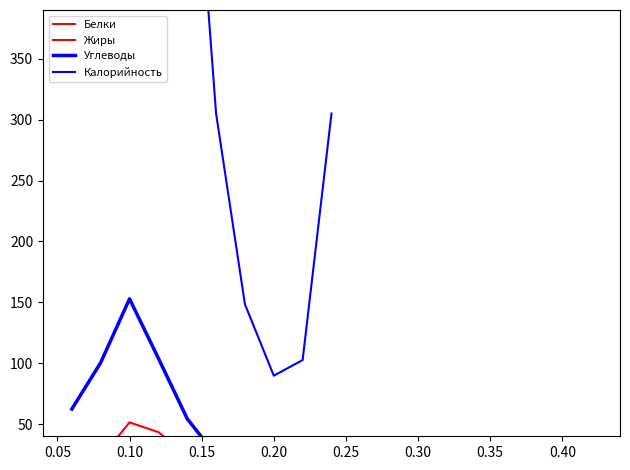

At how many categories does at least one series exceed 696?

3